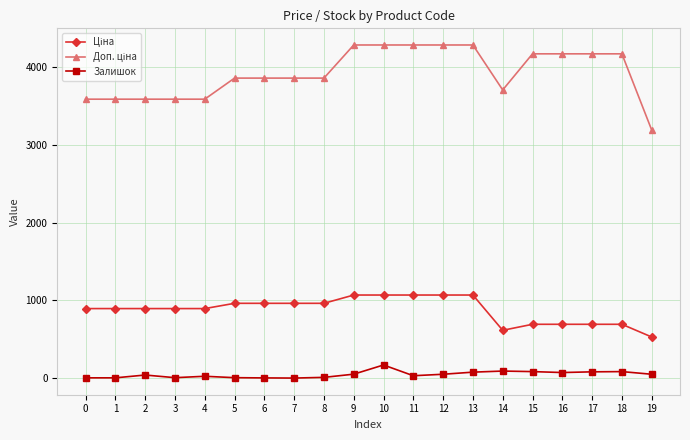

What is the average value of the Залишок series?

49.9